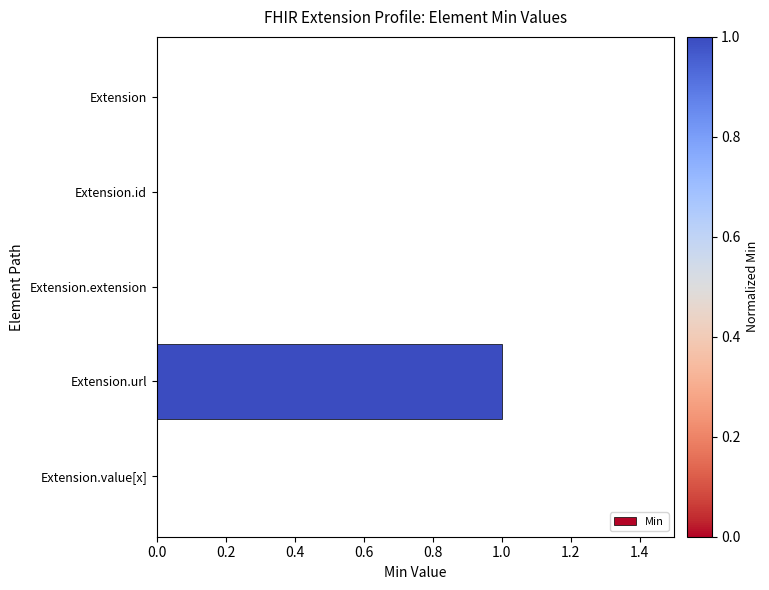

True or false: the data shows 0 at Extension.id.

True